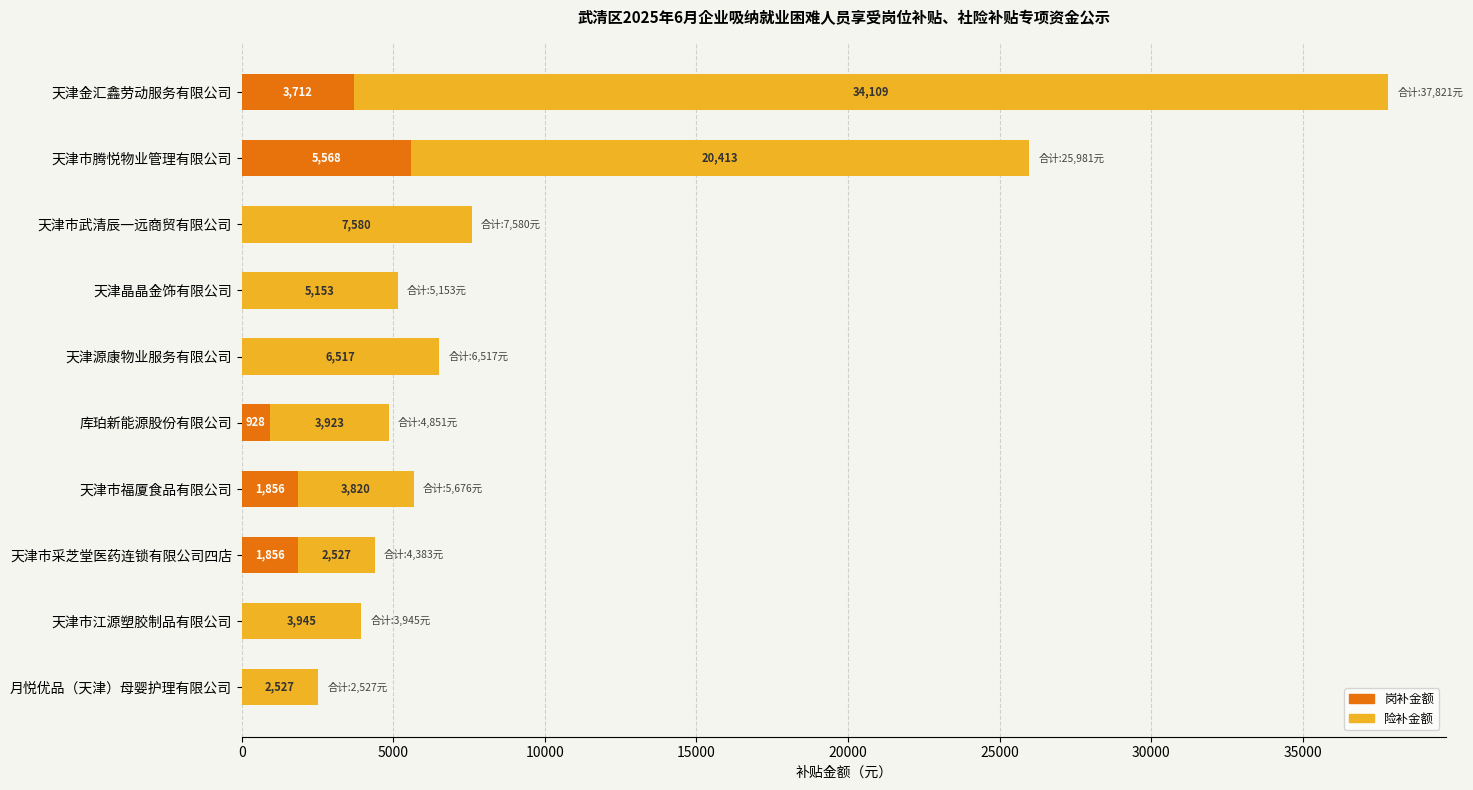

How many 岗补金额 values are between 0 and 1856?

8